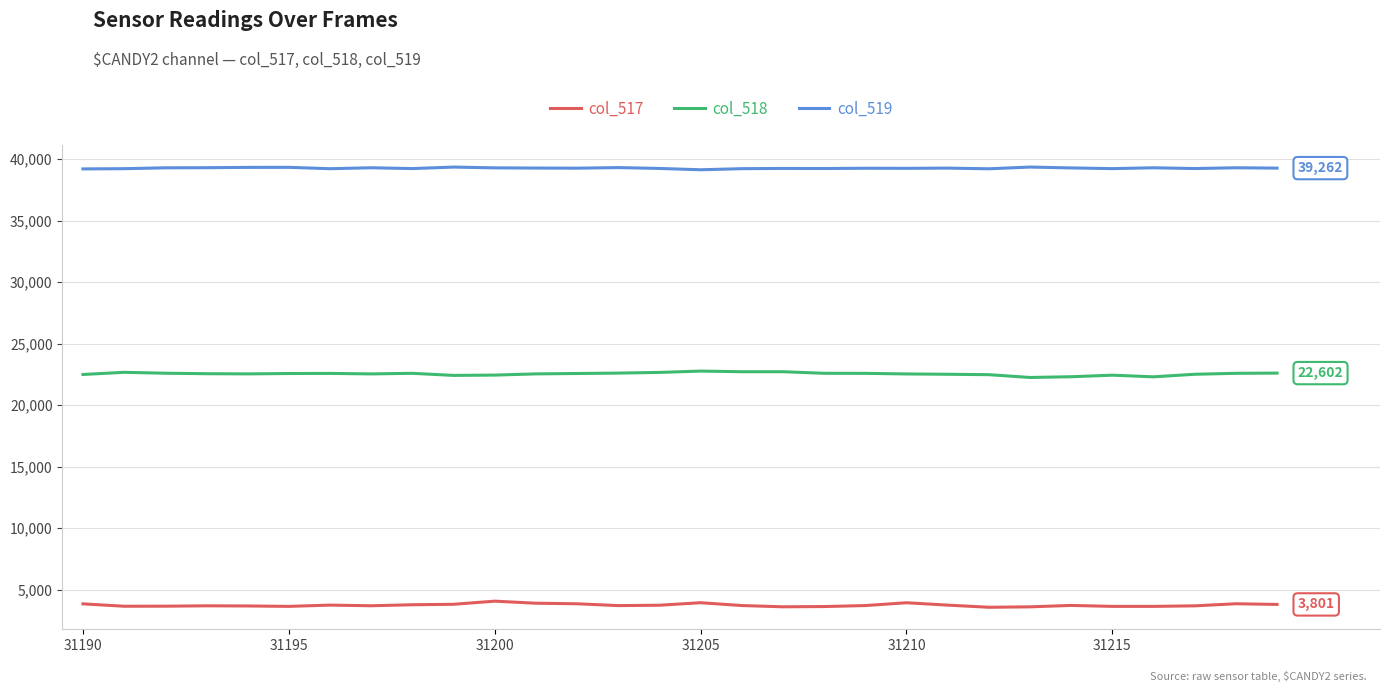

What is the highest value of the col_519 series?

39348